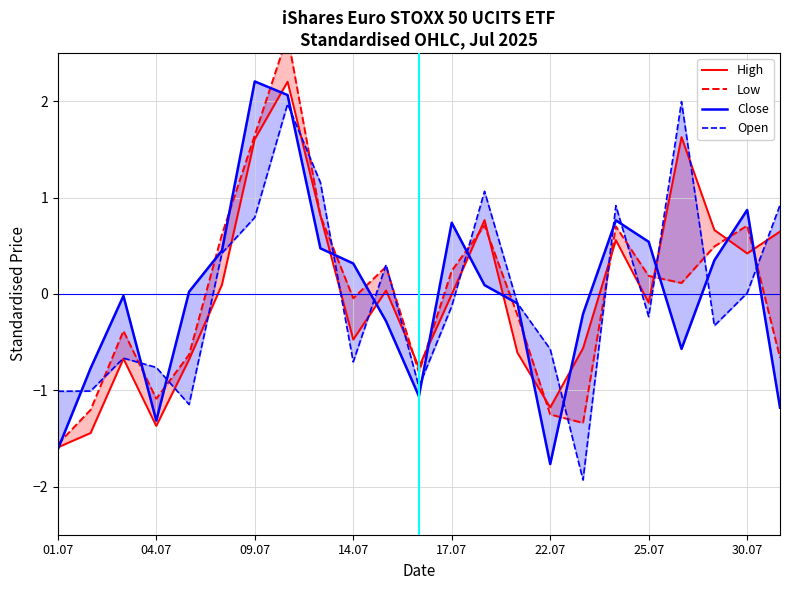

Rank the series at 20 from highest to lowest value.

High, Low, Close, Open